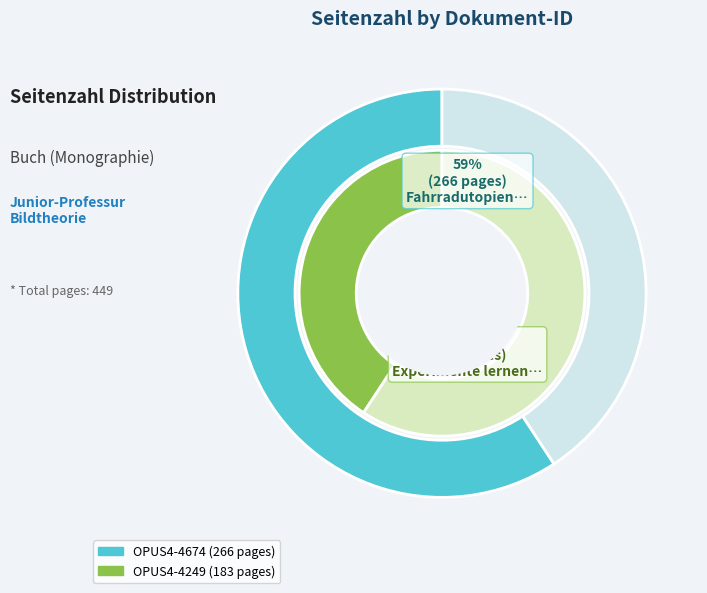

How many slices are in this pie chart?

2